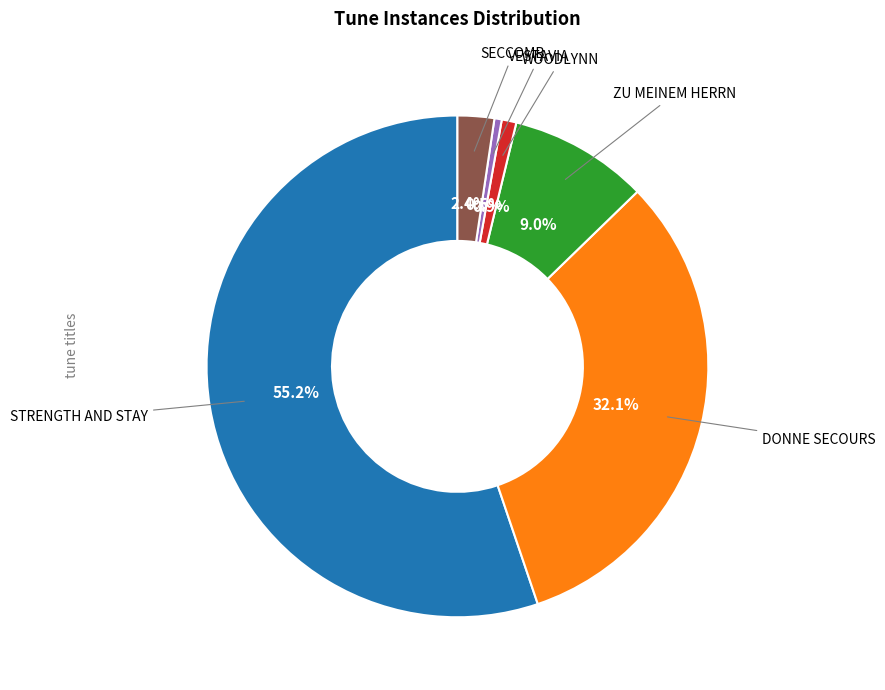

Is there any slice that represents more than half of the pie?

Yes